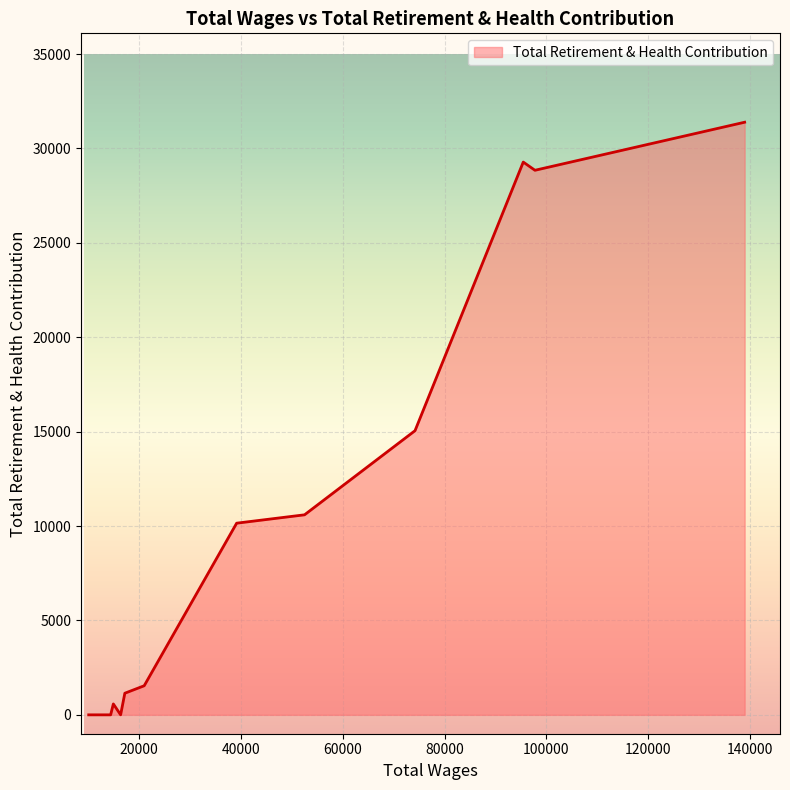

What is the difference between the maximum and minimum values?

31390